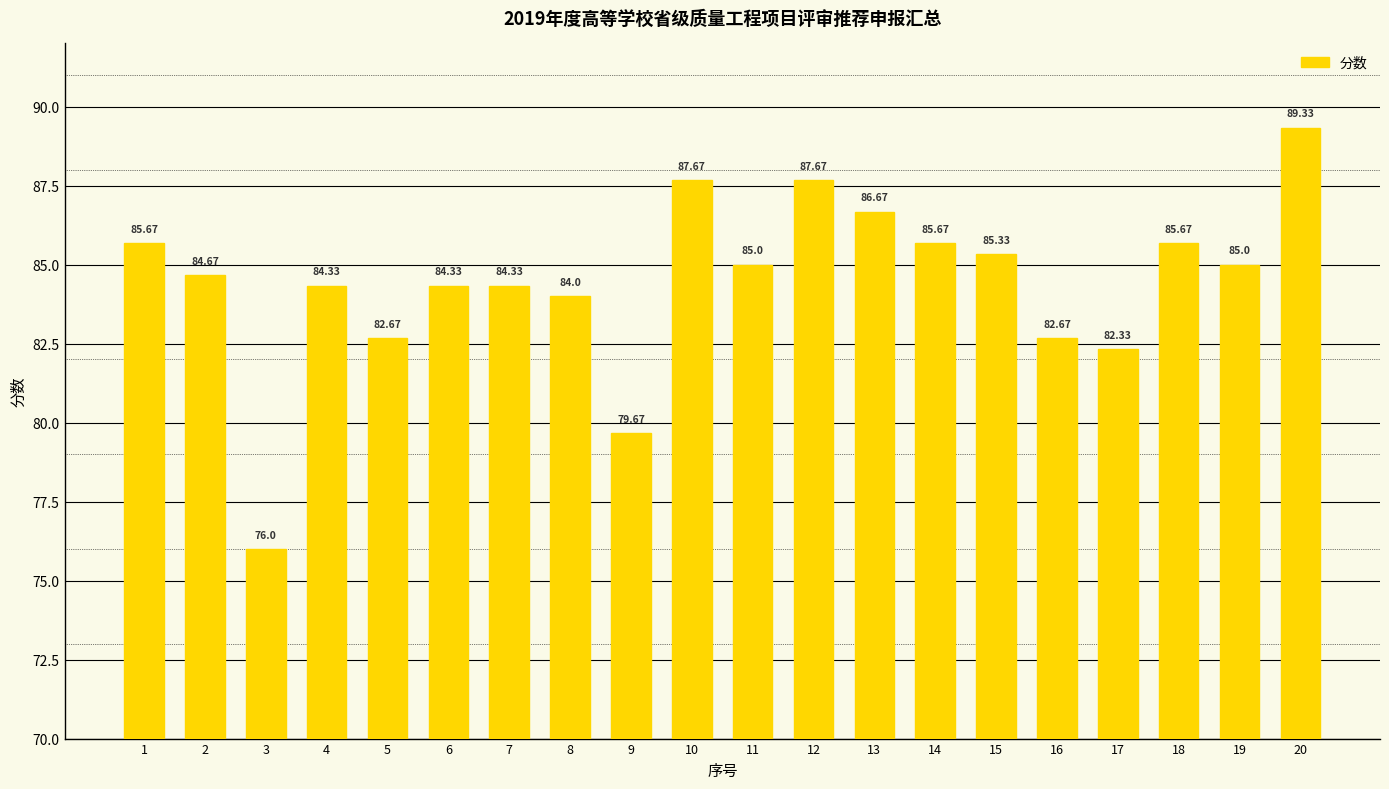

The chart shows a value of 85.7 at 14. True or false?

True